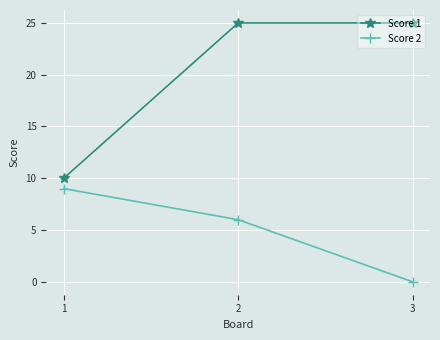

List the series in order of their overall mean, lowest first.

Score 2, Score 1